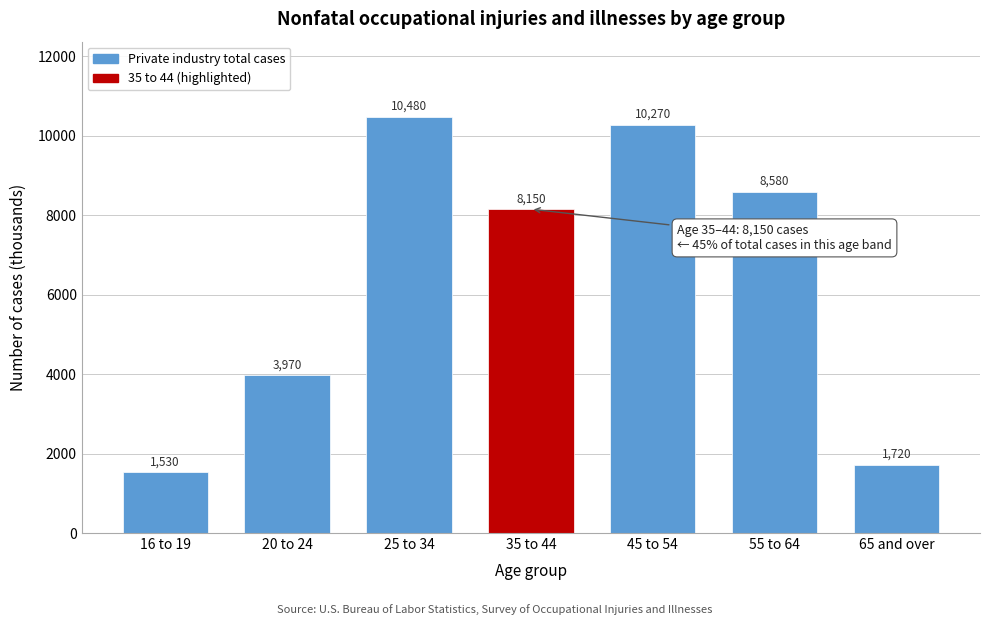

Reading left to right, list all the values displayed in this chart.

16 to 19=1530	20 to 24=3970	25 to 34=10480	35 to 44=8150	45 to 54=10270	55 to 64=8580	65 and over=1720